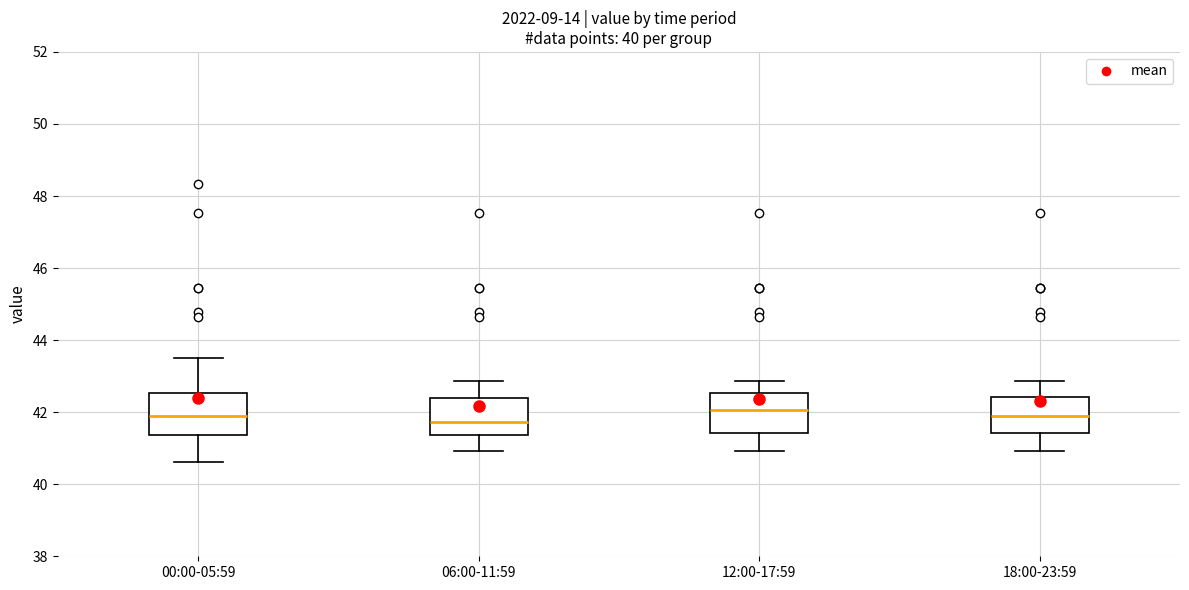

Reading left to right, transcribe this box plot: for each box, give where its median line is, the range the box spans, and where its two whiskers end, as read against the y-axis. The values are not printed on the chart, so give them approximately, as read against the axis.

00:00-05:59: median 41.8, box 41.4 to 42.6, whiskers 40.6 to 43.6
06:00-11:59: median 41.8, box 41.4 to 42.4, whiskers 41.0 to 42.8
12:00-17:59: median 42.0, box 41.4 to 42.6, whiskers 41.0 to 42.8
18:00-23:59: median 41.8, box 41.4 to 42.4, whiskers 41.0 to 42.8